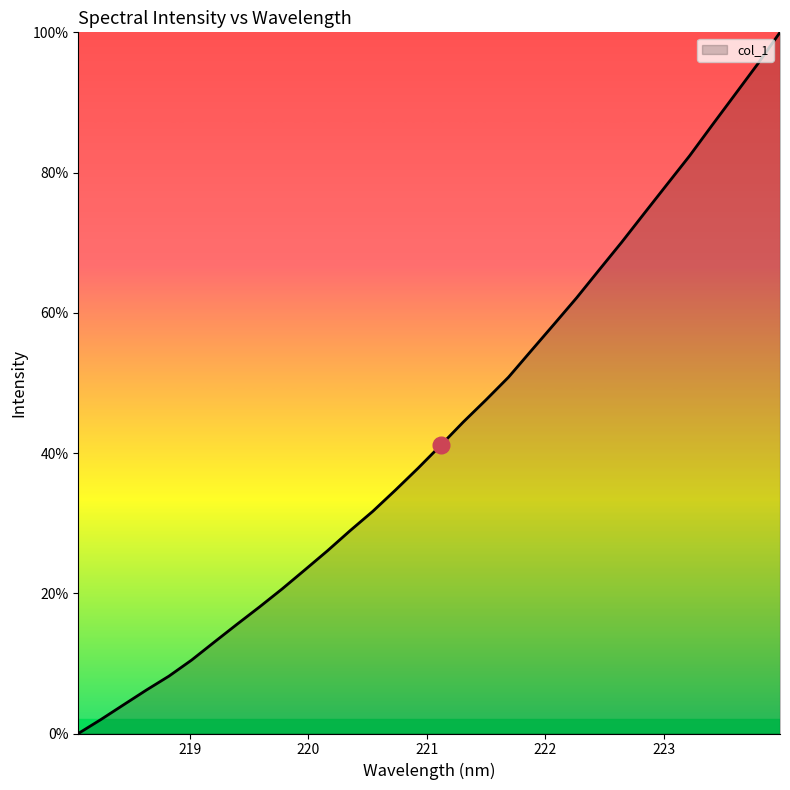

What is the difference between the maximum and minimum values?

100.0